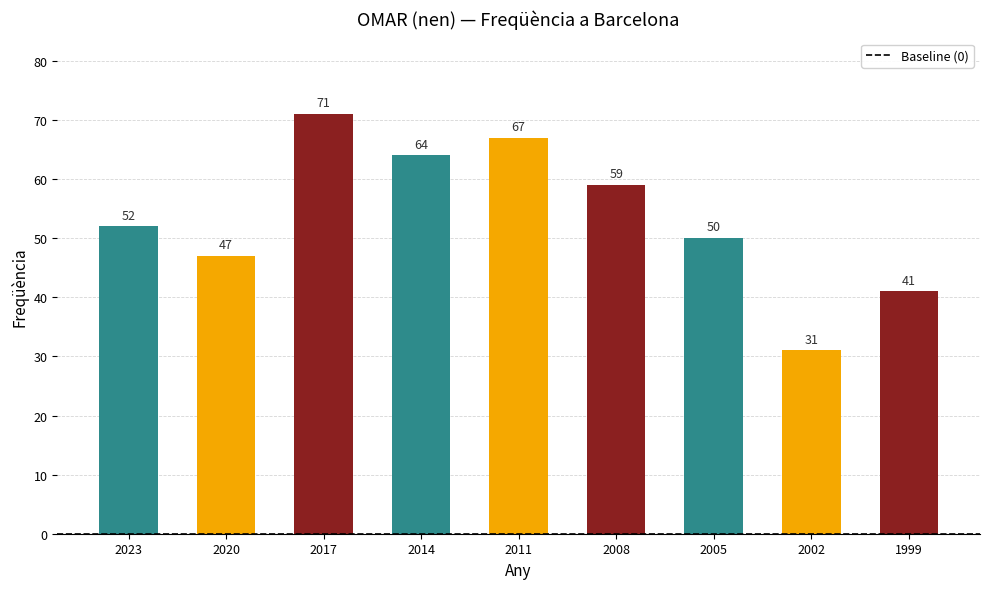

True or false: the data shows 71 at 2017.

True